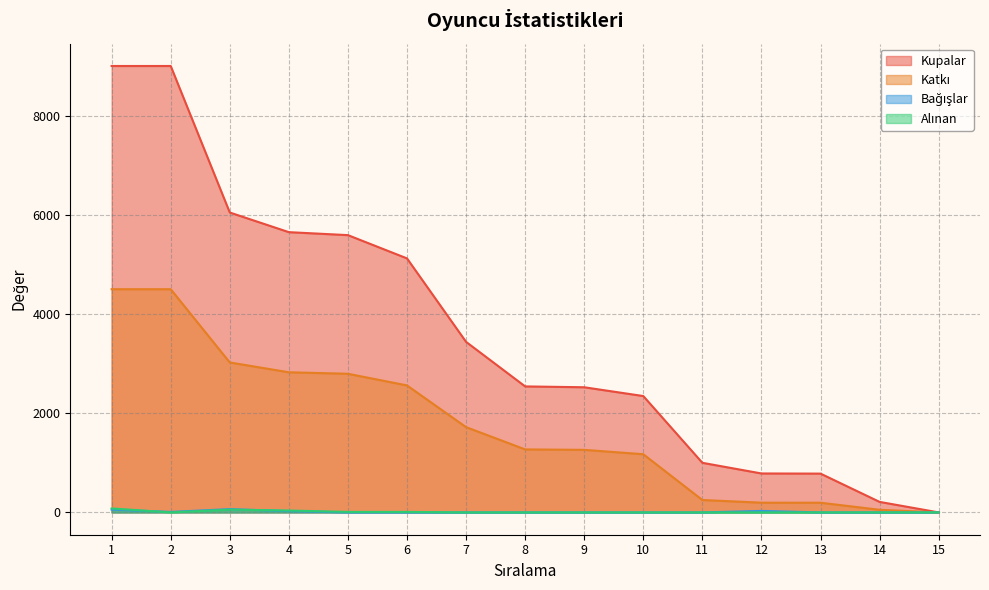

At which category does Bağışlar reach its first local peak?

3